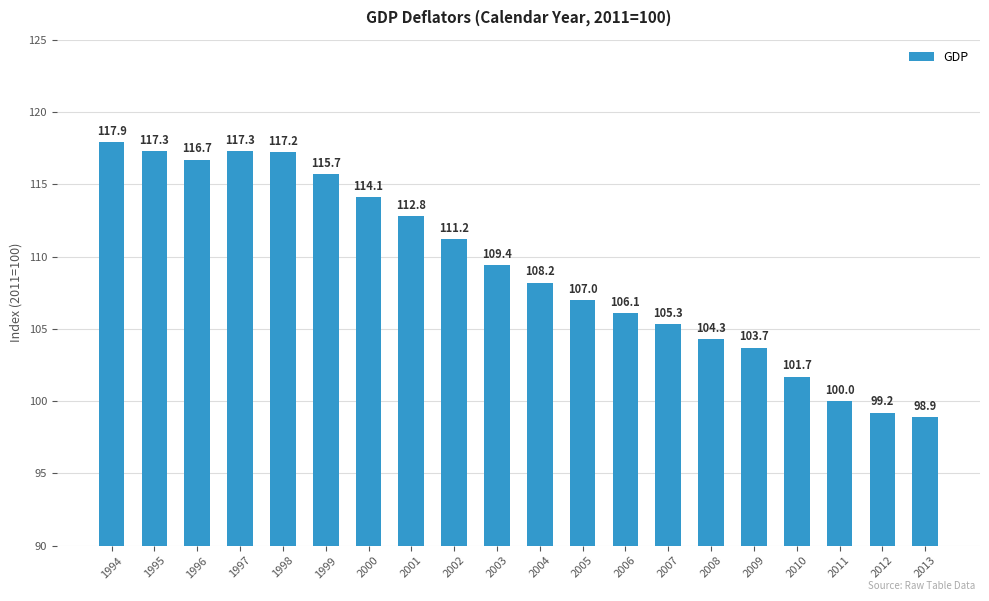

True or false: the data shows 171.6 at 2003.

False